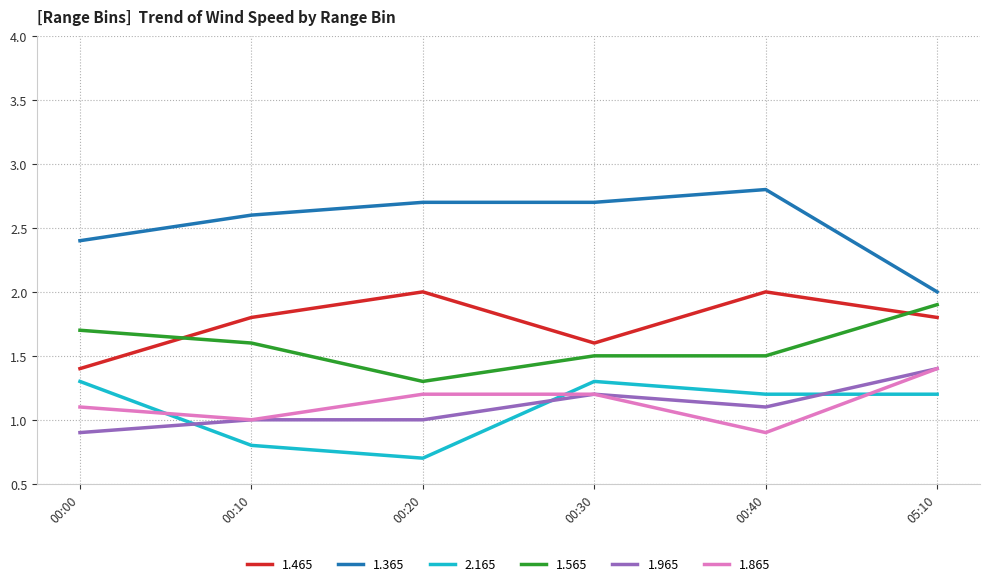

How many 1.965 values are between 1 and 2?

5